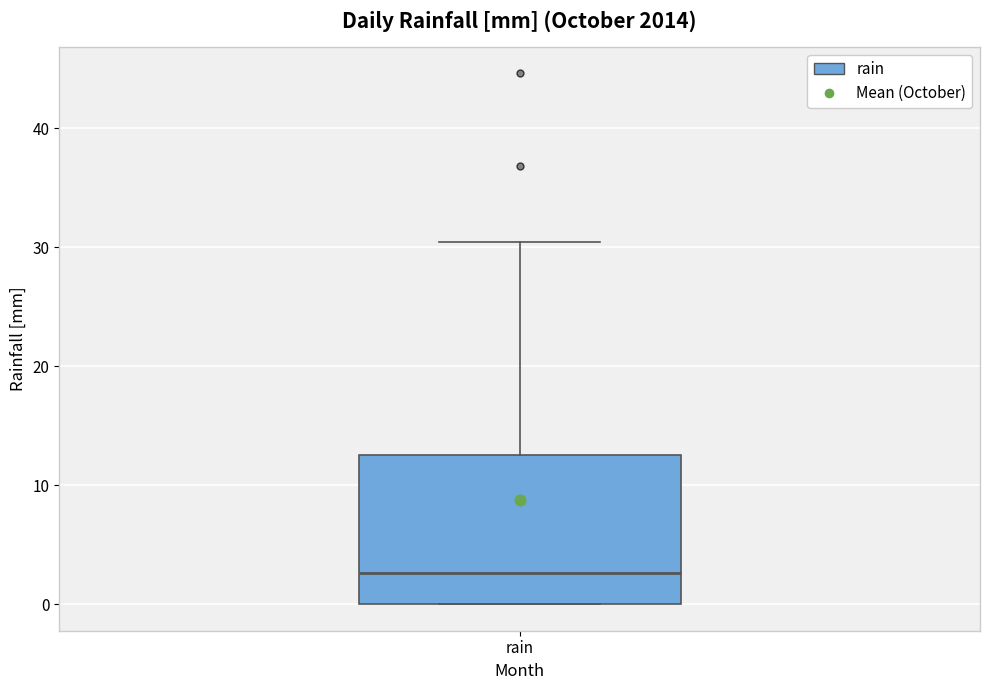

Where does the upper whisker of the box for rain end on the y-axis? The values are not printed on the chart, so give them approximately, as read against the axis.

30